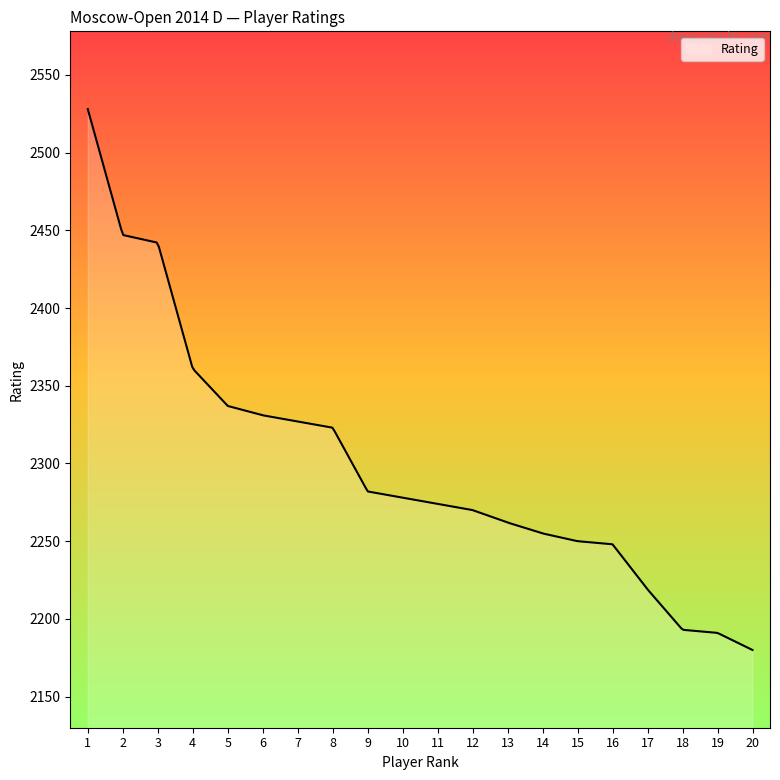

What is the minimum value shown in the chart?

2180.0